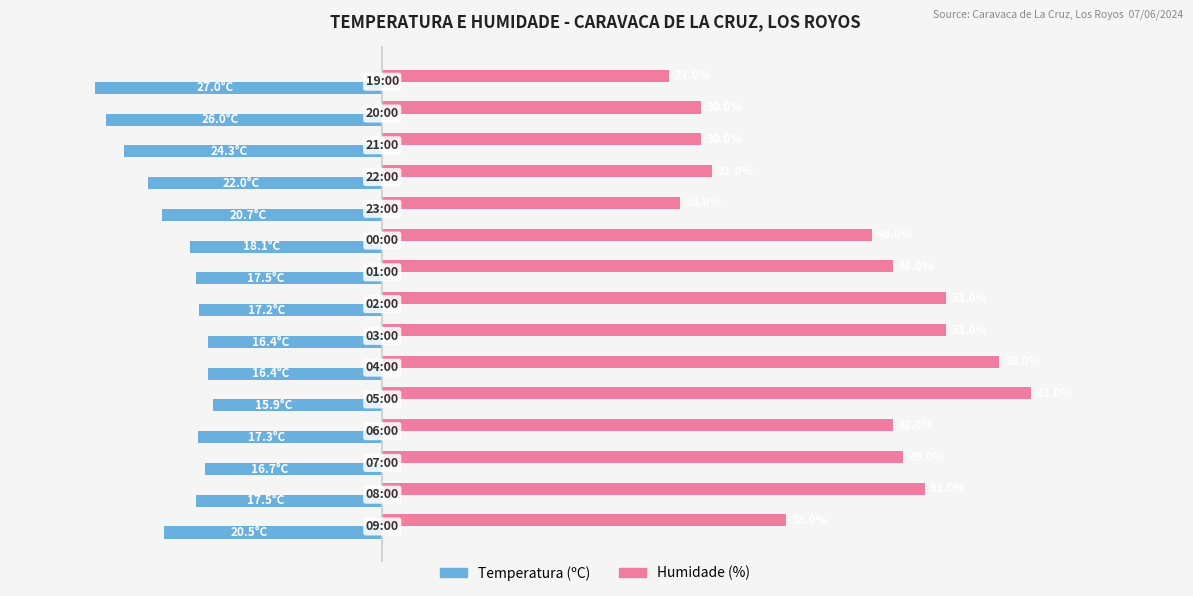

Which series has the largest range (max minus min)?

Humidade (%)